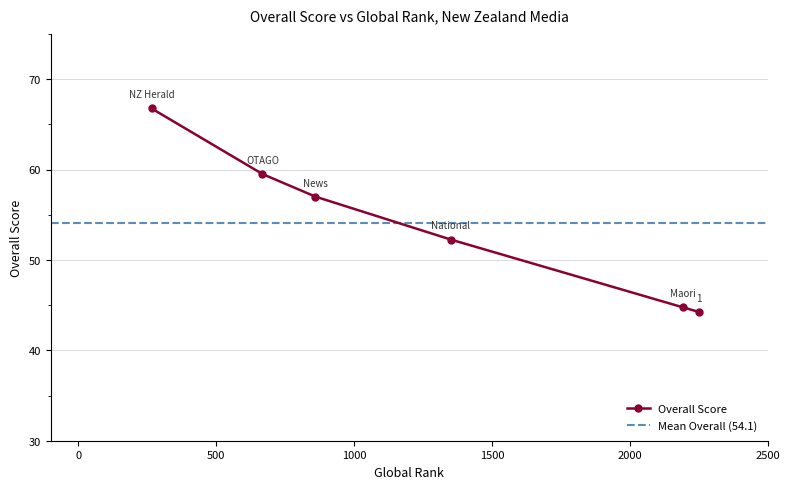

What is the value of the Overall Score point at the 3rd from the left?

57.0